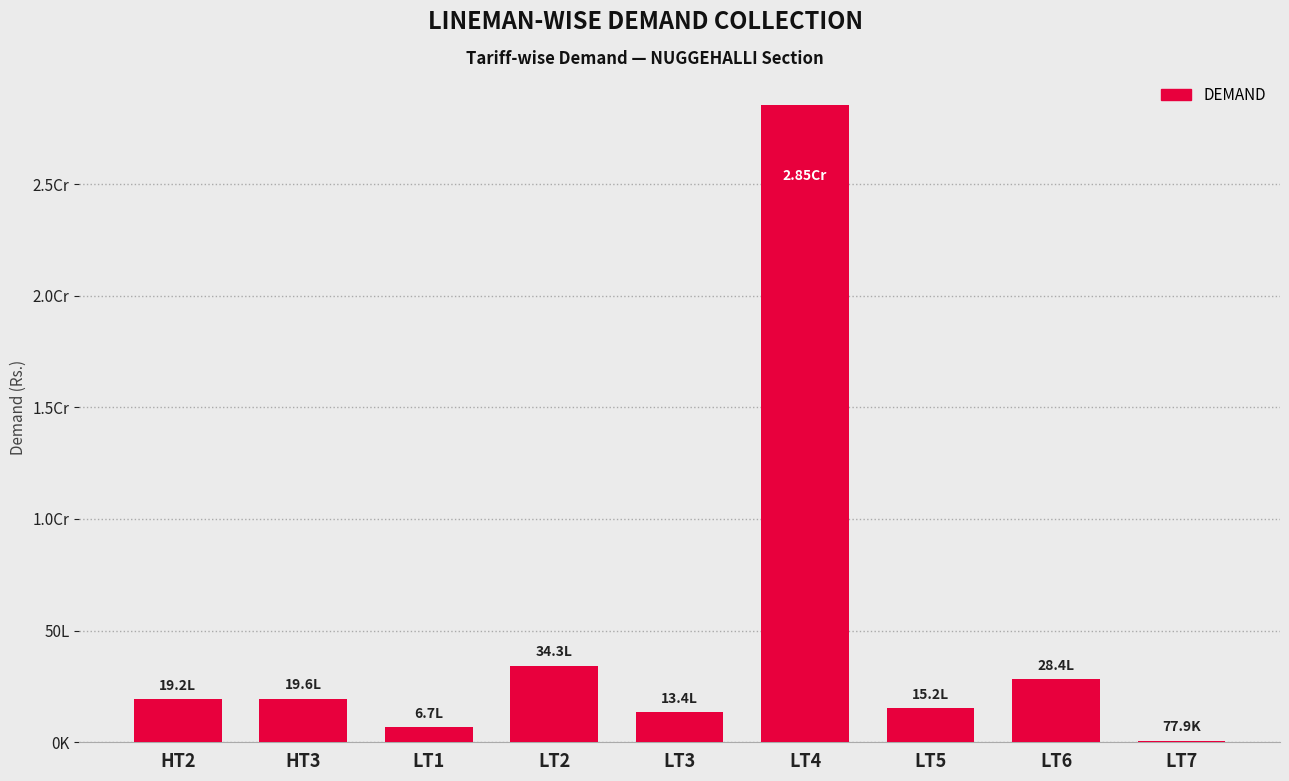

Rank the categories by value from highest to lowest.

LT4, LT2, LT6, HT3, HT2, LT5, LT3, LT1, LT7